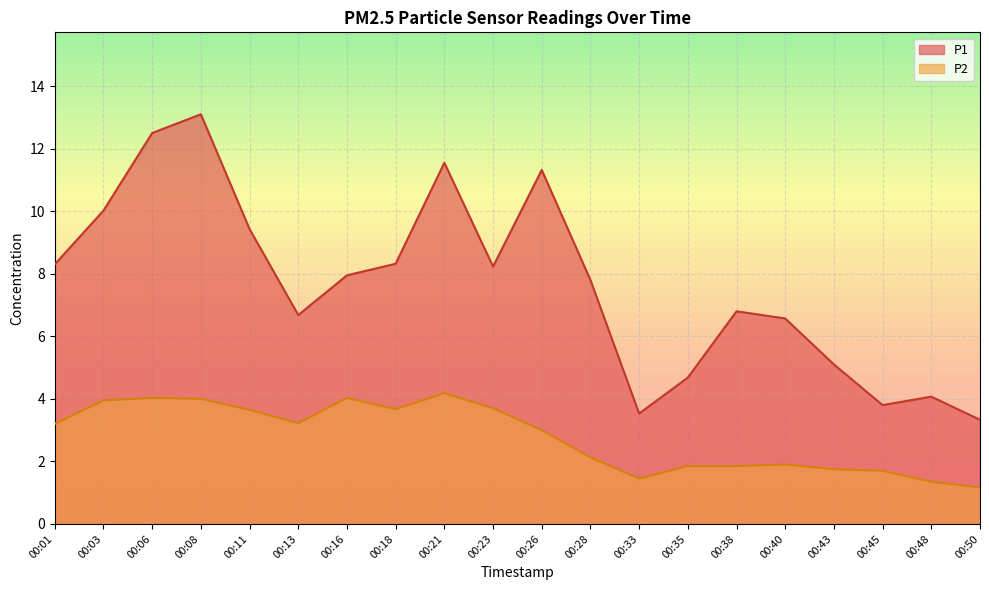

What is the lowest value of the P2 series?

1.2